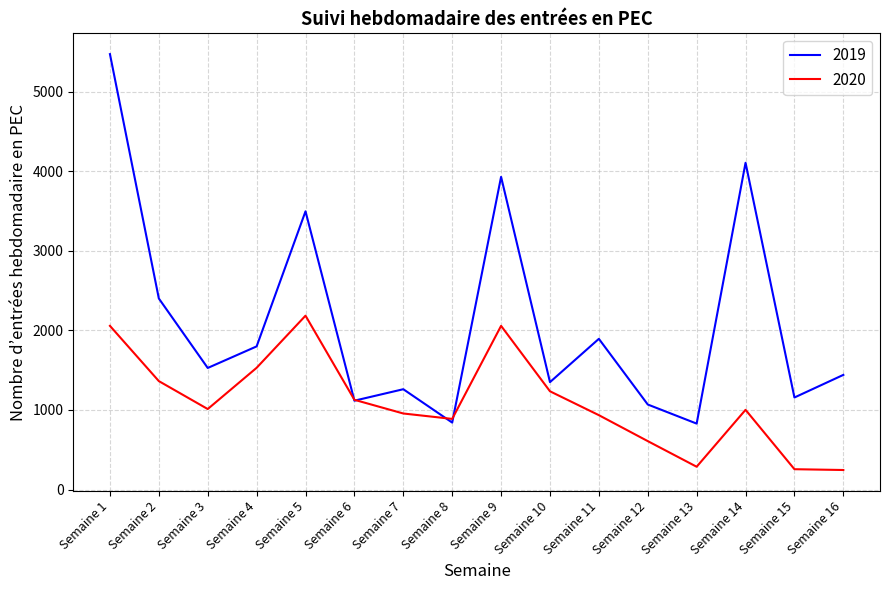

At which category does 2019 reach its first local valley?

Semaine 3